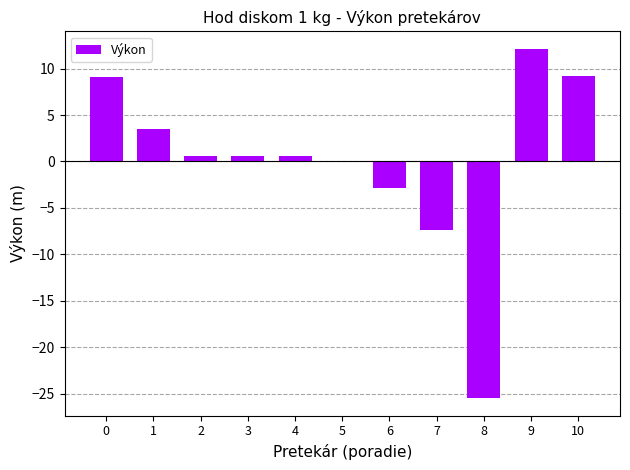

Count the number of categories in the chart.

11